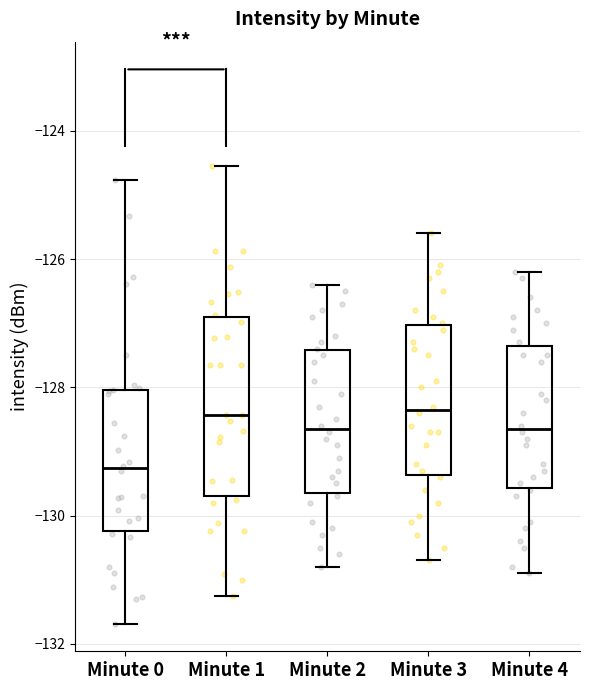

Which box's median line is the lowest?

Minute 0